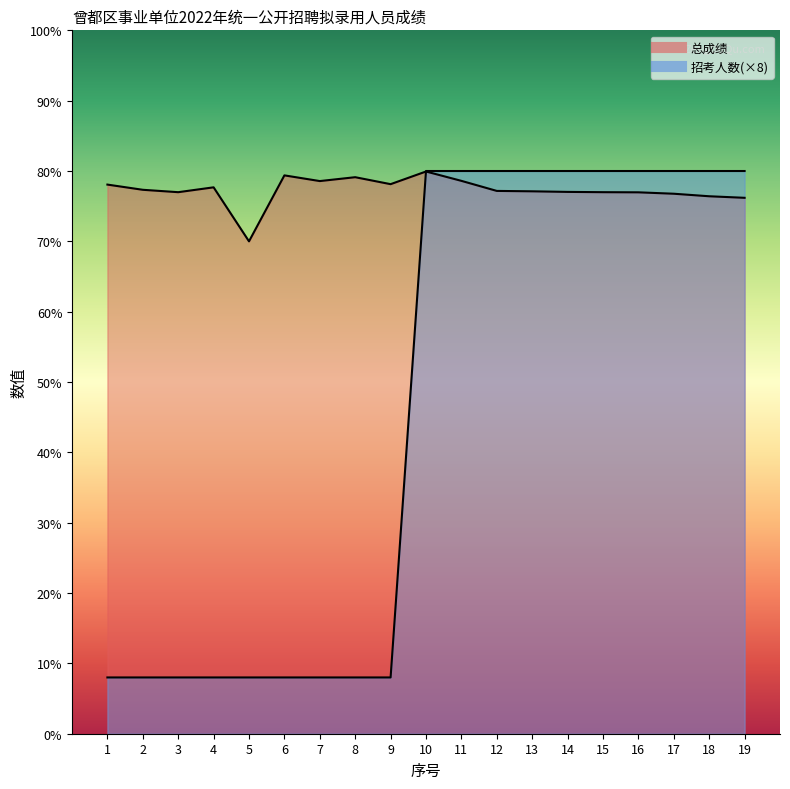

Which series has the widest spread of values?

招考人数